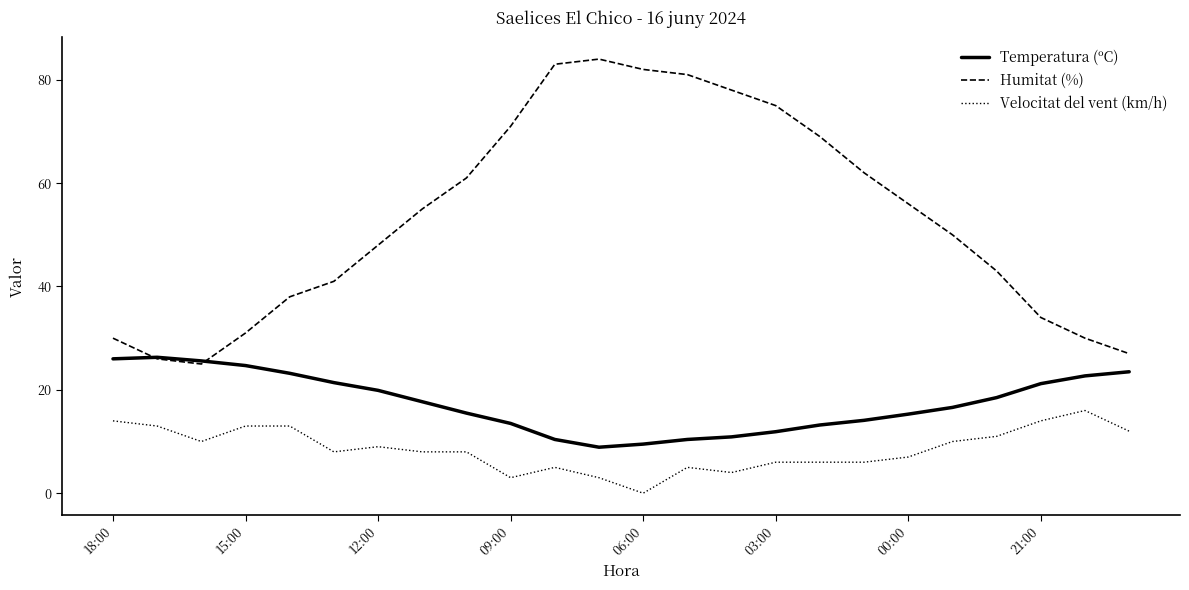

What are all the series names shown in the legend?

Temperatura (ºC), Humitat (%), Velocitat del vent (km/h)